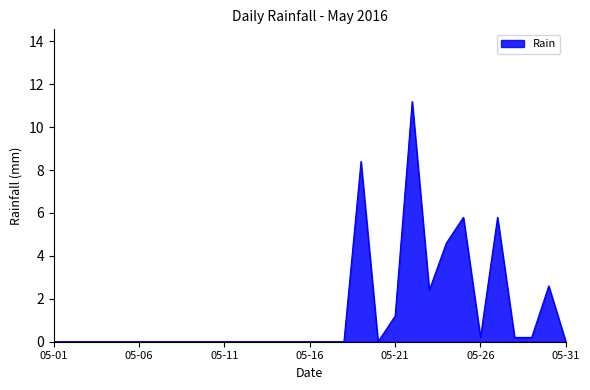

Does the chart have visible grid lines?

No